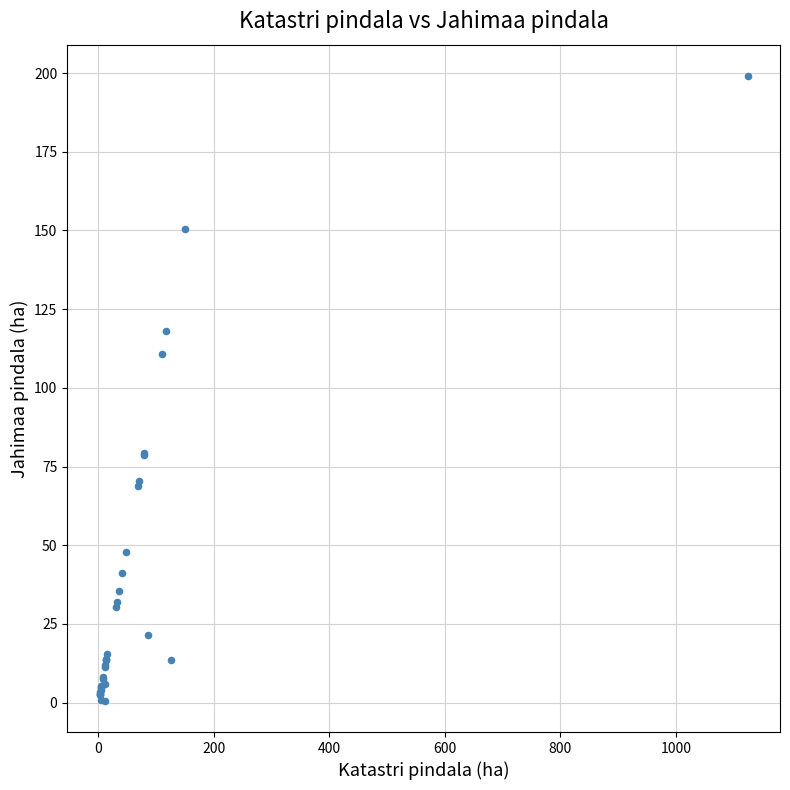

What Y value in the scatter plot is closest to 99?

110.8